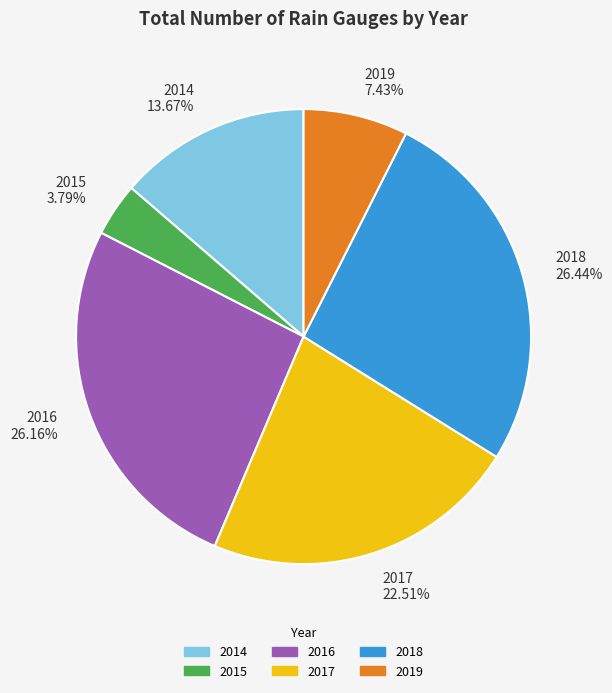

To the nearest percent, what percentage of the pie is 2015?

4%